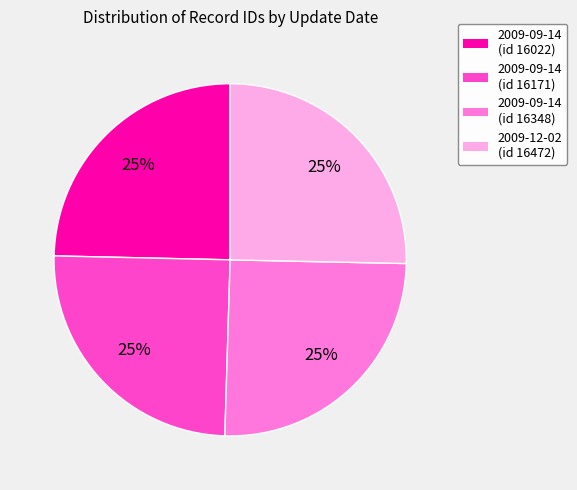

Is there a majority slice in this chart?

No